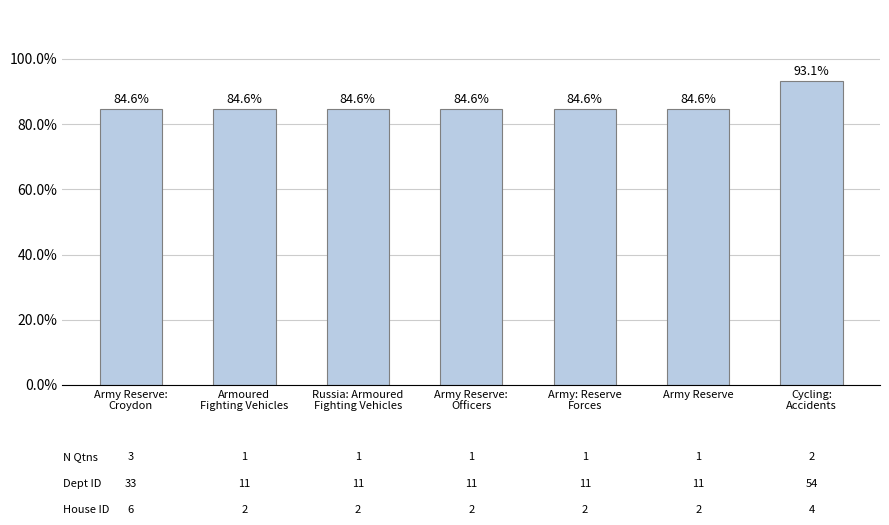

Are the bars grouped side by side (vs. stacked)?

No